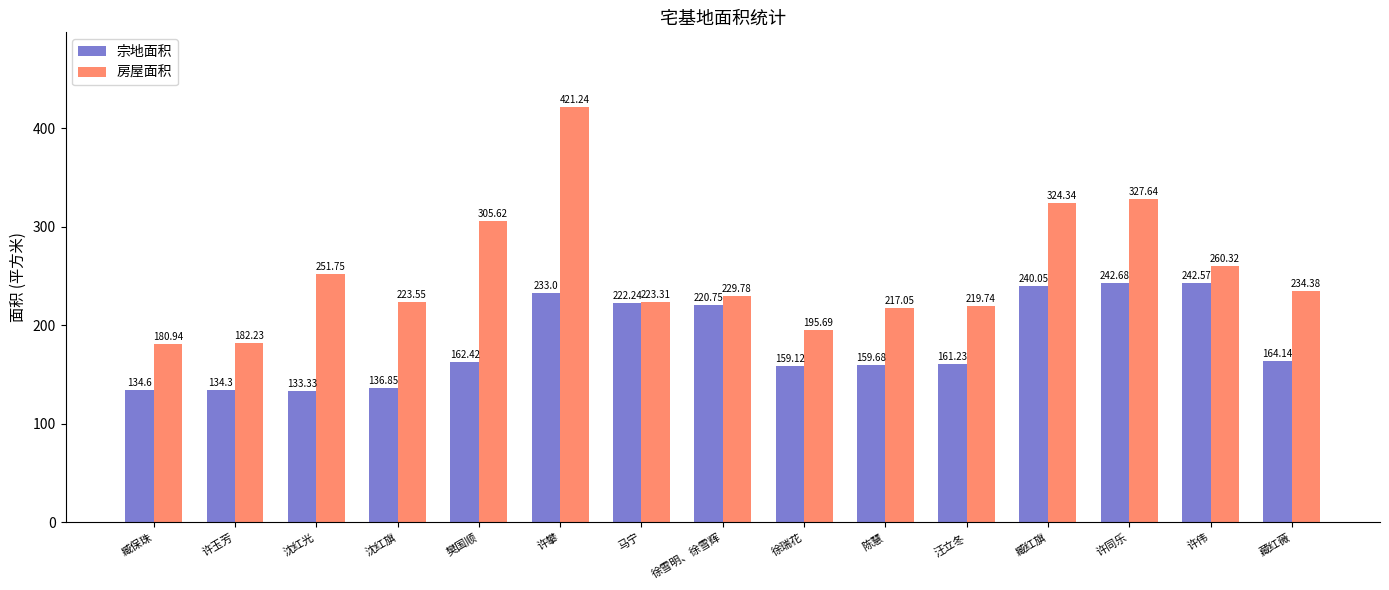

What is the total value across all series at 许攀?

654.2